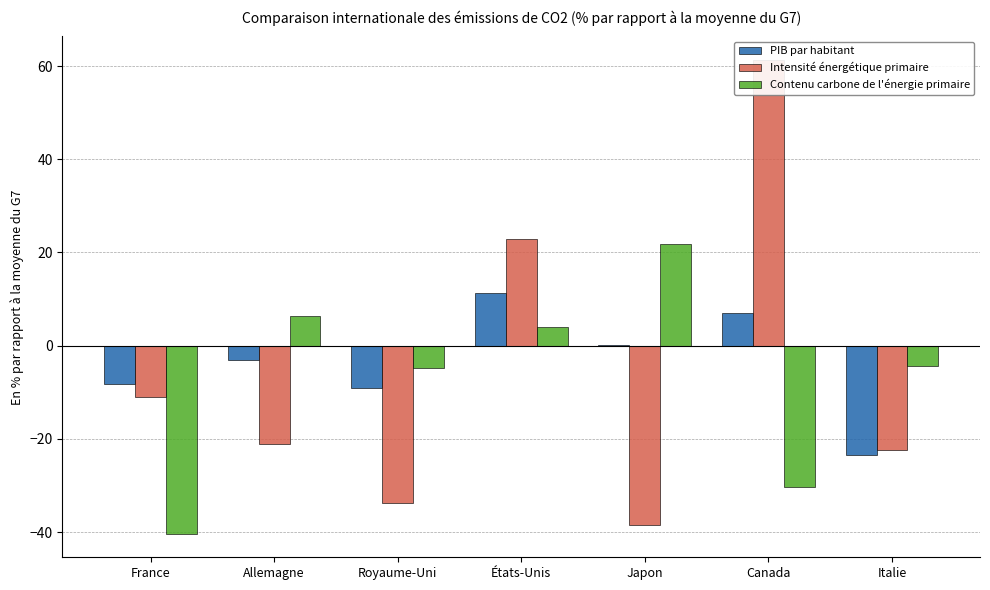

At which category does the chart reach its minimum across all series?

France